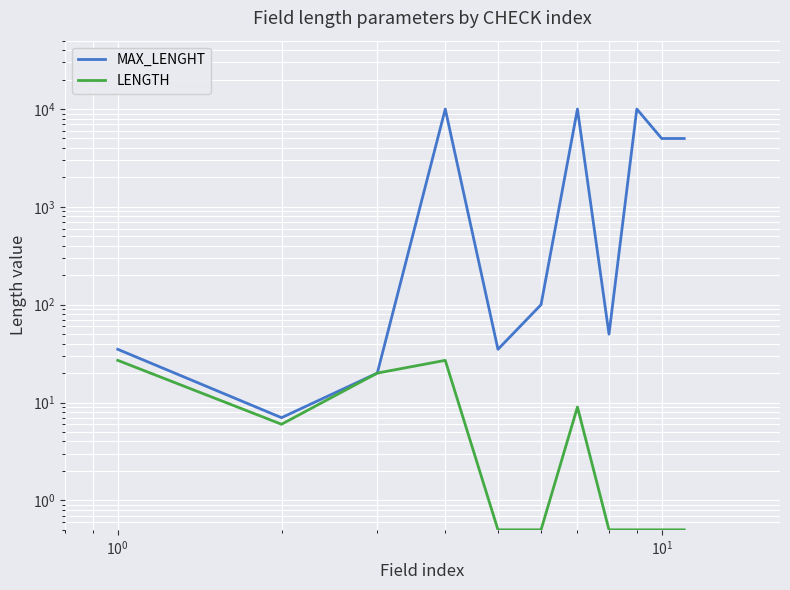

Reading left to right, what are all the values shown in this chart?

MAX_LENGHT: 35.0	7.0	20.0	10000.0	35.0	100.0	10000.0	50.0	10000.0	5000.0	5000.0
LENGTH: 27.0	6.0	20.0	27.0	0.5	0.5	9.0	0.5	0.5	0.5	0.5